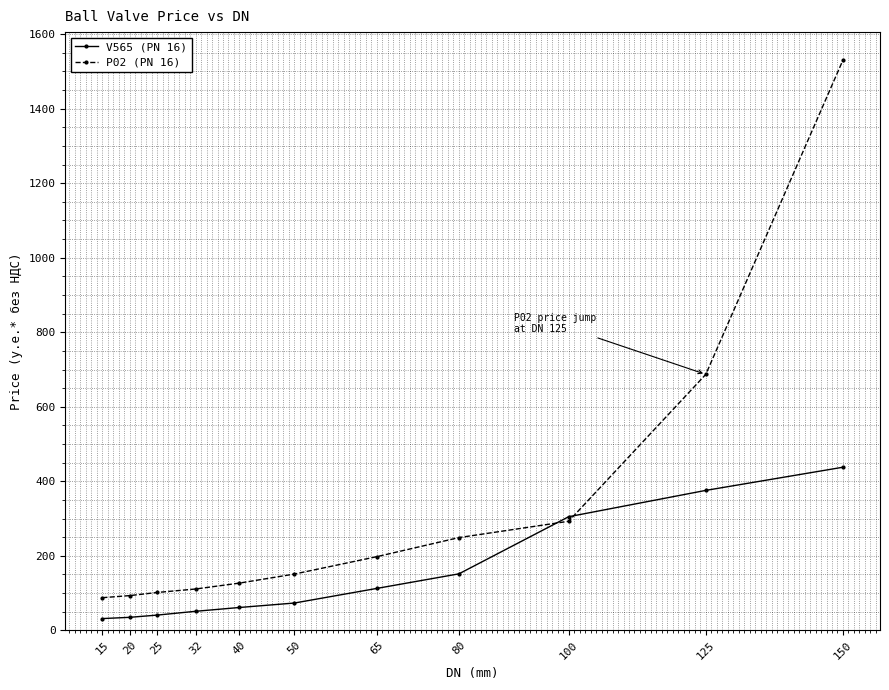

Which series has the largest total across all categories?

P02 (PN 16)